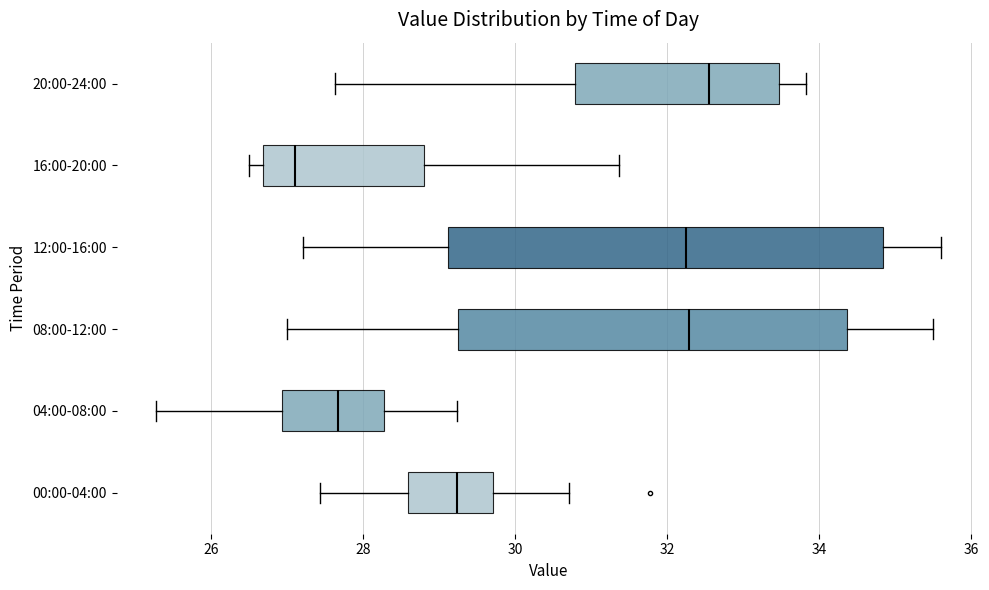

Which box's median line is the furthest to the right?

20:00-24:00